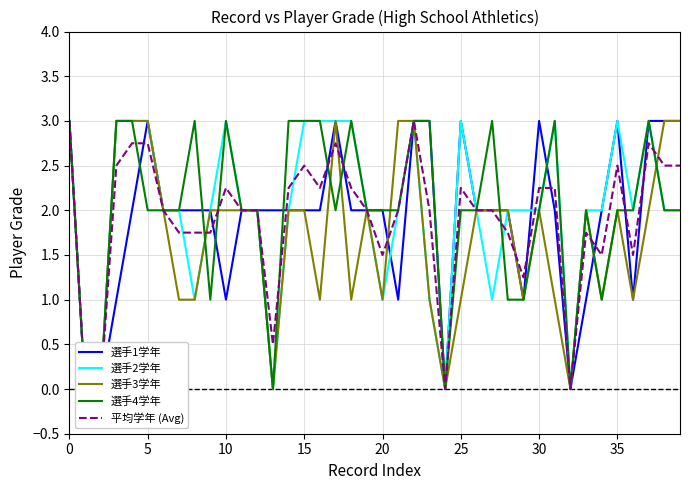

Is this an area chart (filled region under the line)?

No